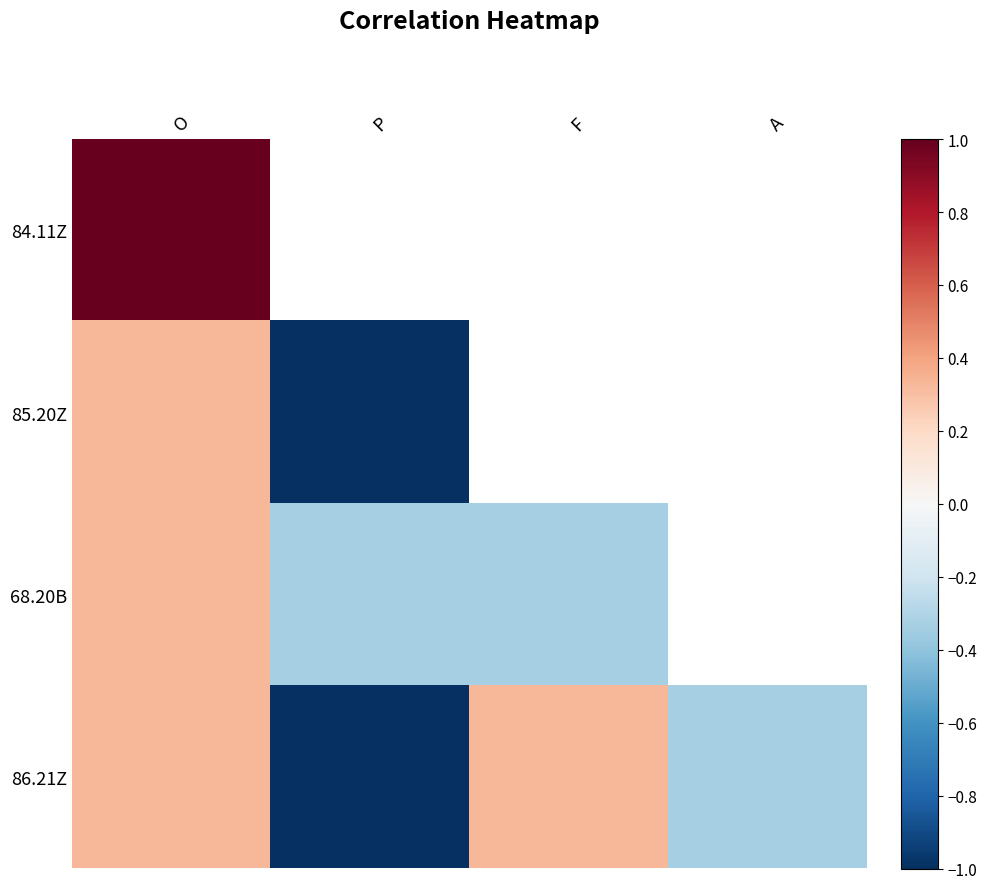

What is the greatest value displayed?

1.0